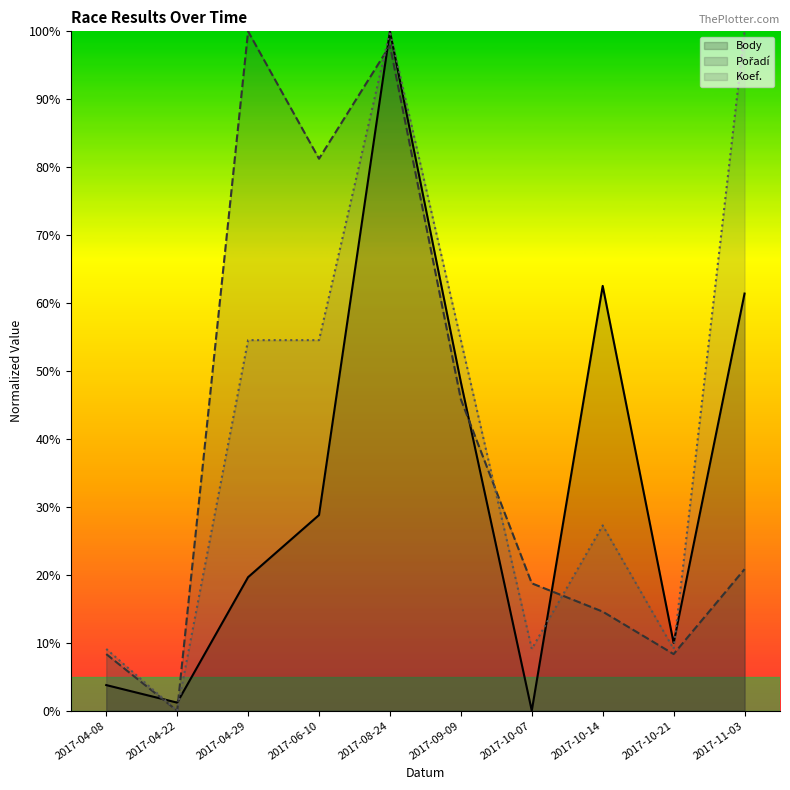

At which label does Pořadí reach its minimum?

2017-04-22